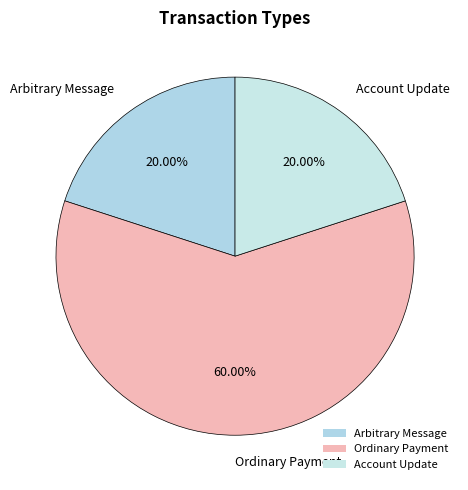

Approximately how many times larger is the value at Arbitrary Message compared to Ordinary Payment?

0.3